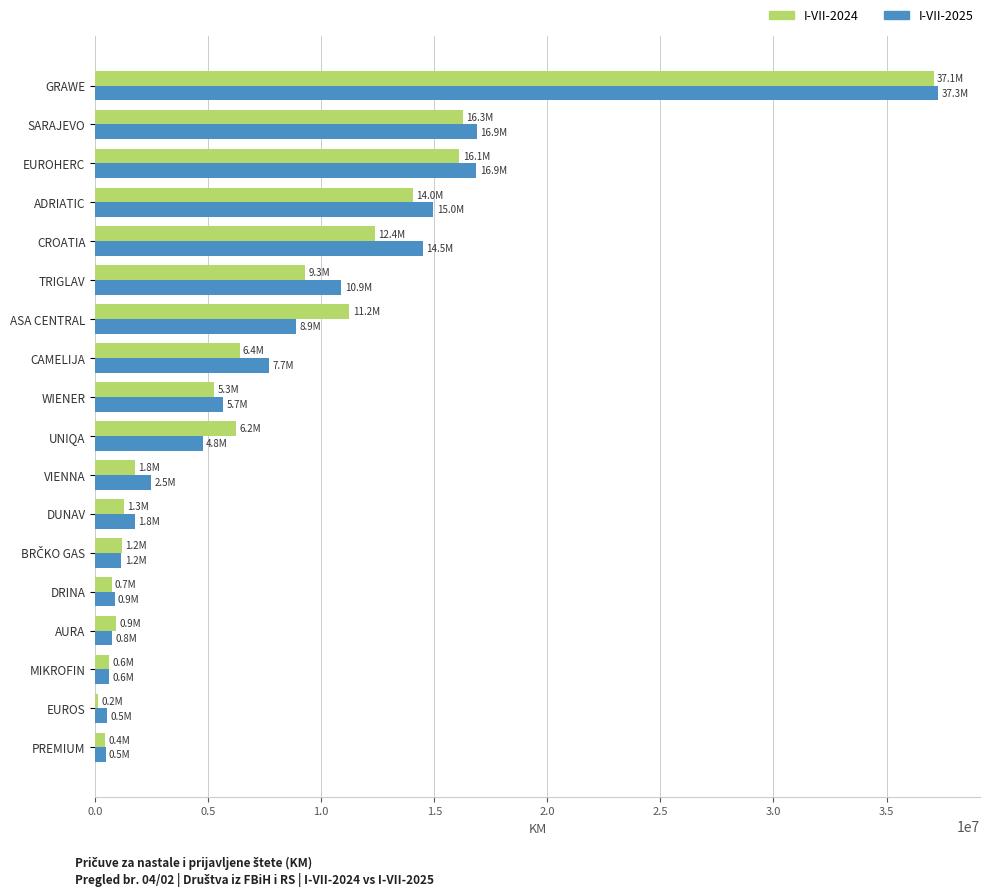

True or false: I-VII-2024 has a value of 16267585 at SARAJEVO.

True